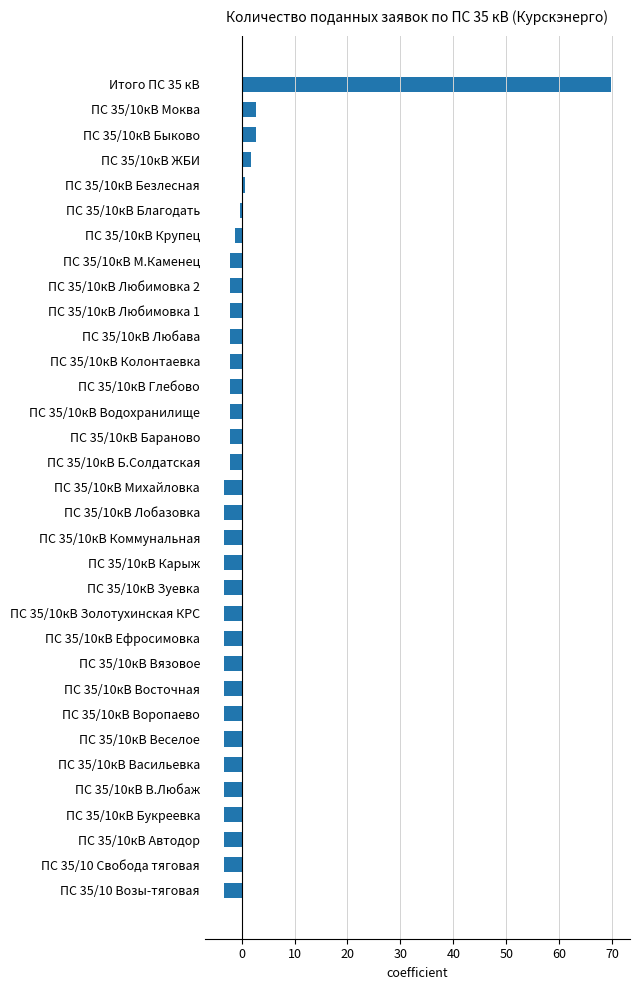

How many bars are there in total?

33